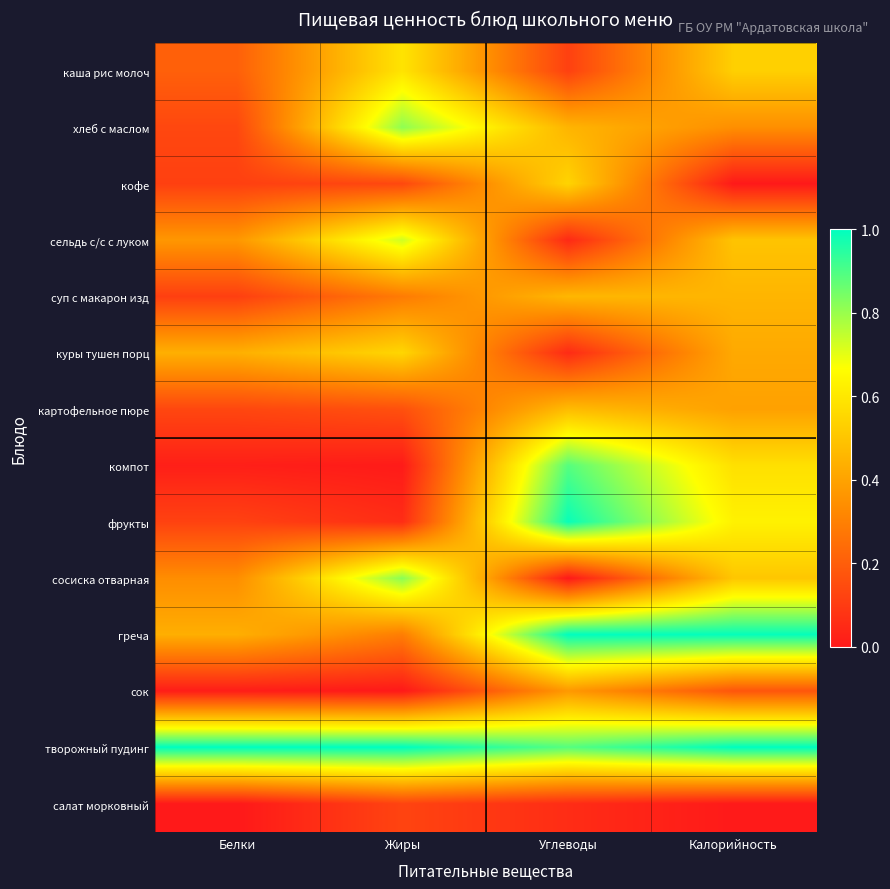

What is the total value across all series at Жиры?

5.6